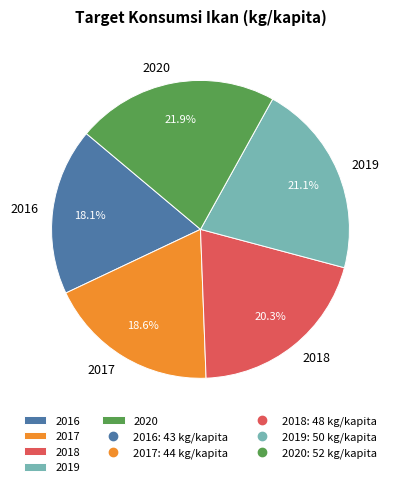

To the nearest percent, what percentage of the pie is 2016?

18%